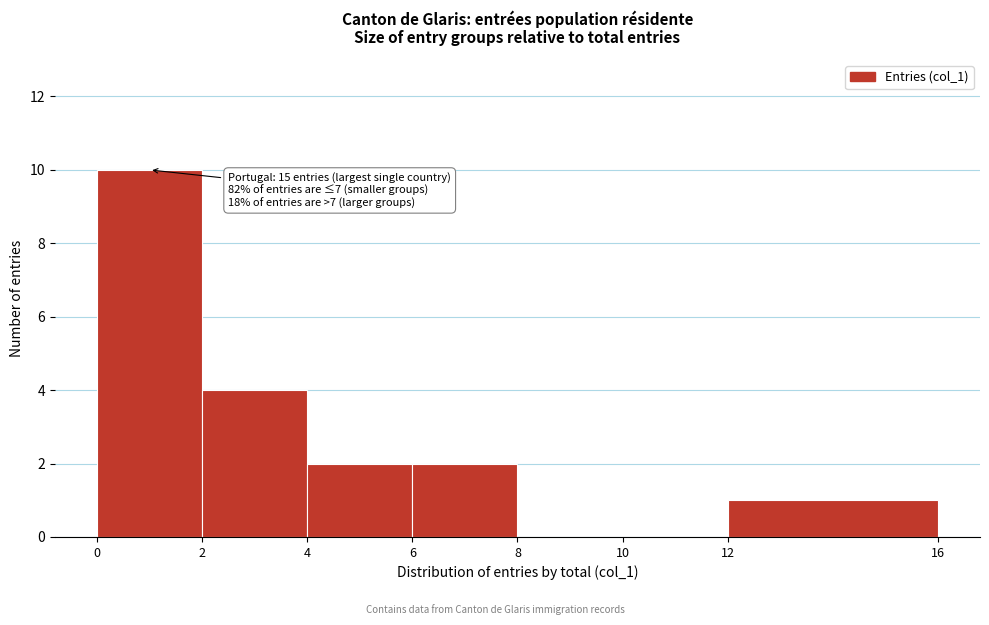

Over which range of the x-axis is the bar tallest?

0 to 2